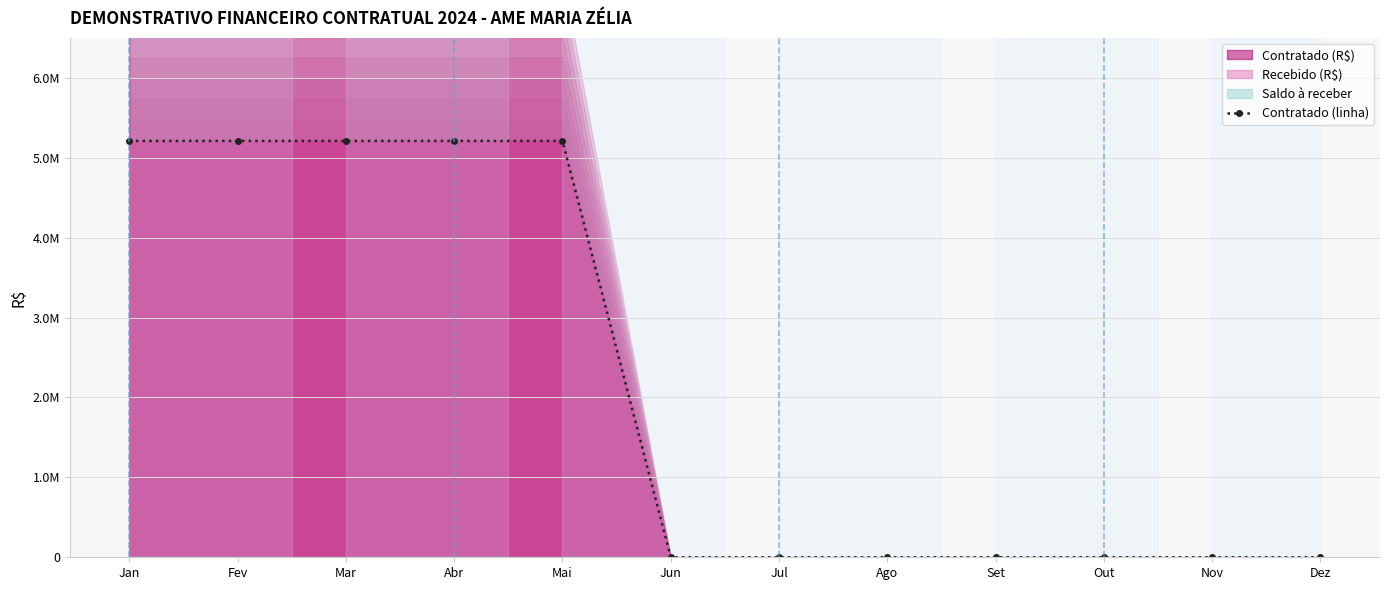

Reading right to left, transcribe all the data shown in this chart.

Dez=0	Nov=0	Out=0	Set=0	Ago=0	Jul=0	Jun=0	Mai=5210812	Abr=5210812	Mar=5210812	Fev=5210812	Jan=5210812